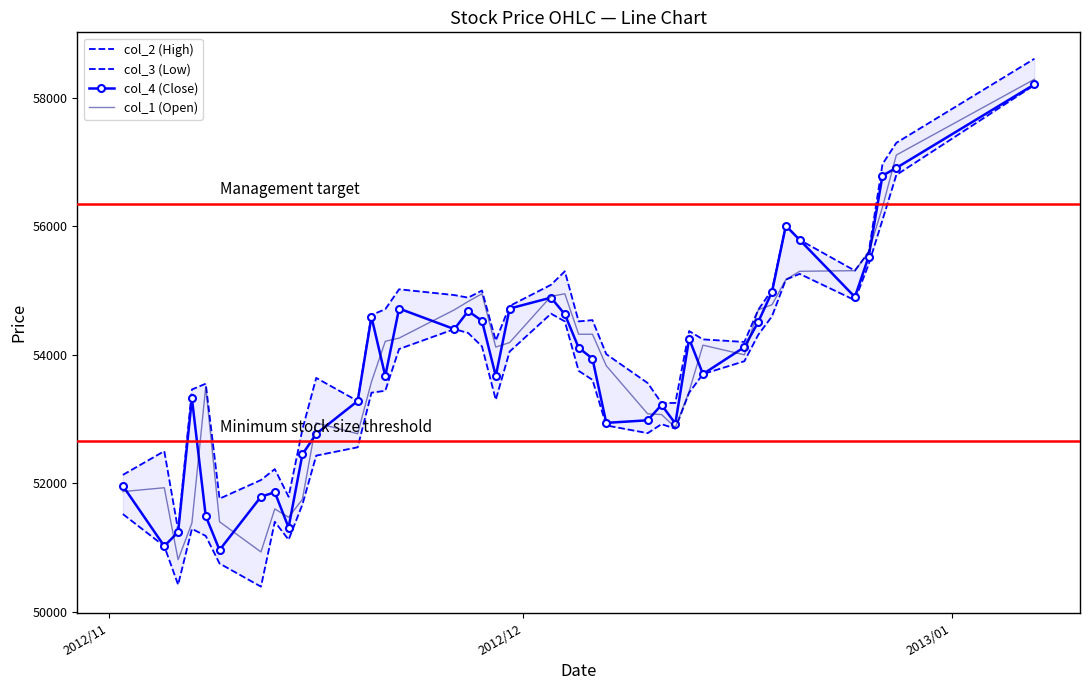

What are all the series names shown in the legend?

col_2 (High), col_3 (Low), col_4 (Close), col_1 (Open)